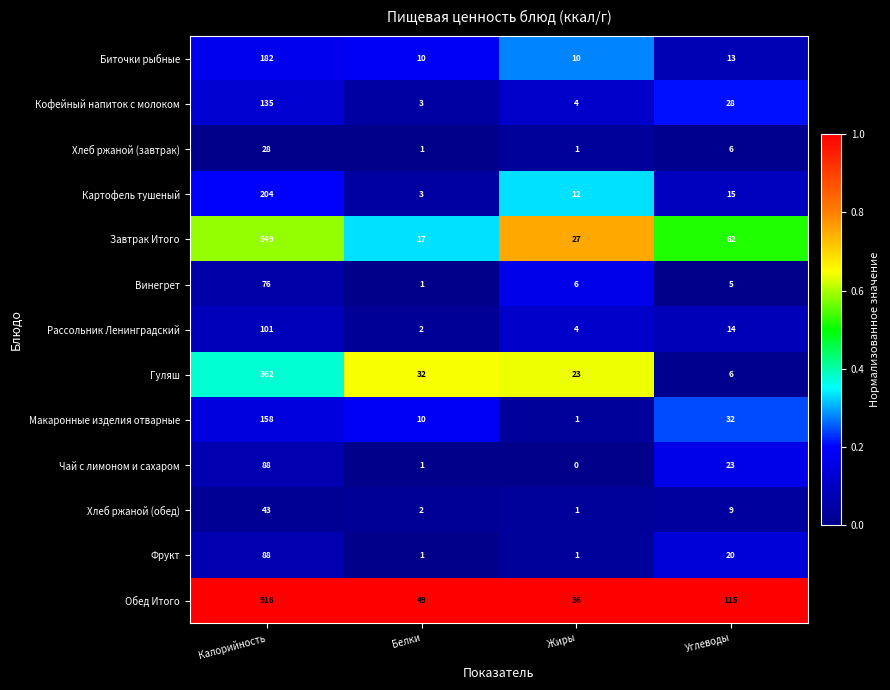

Which series has the largest total across all categories?

Обед Итого